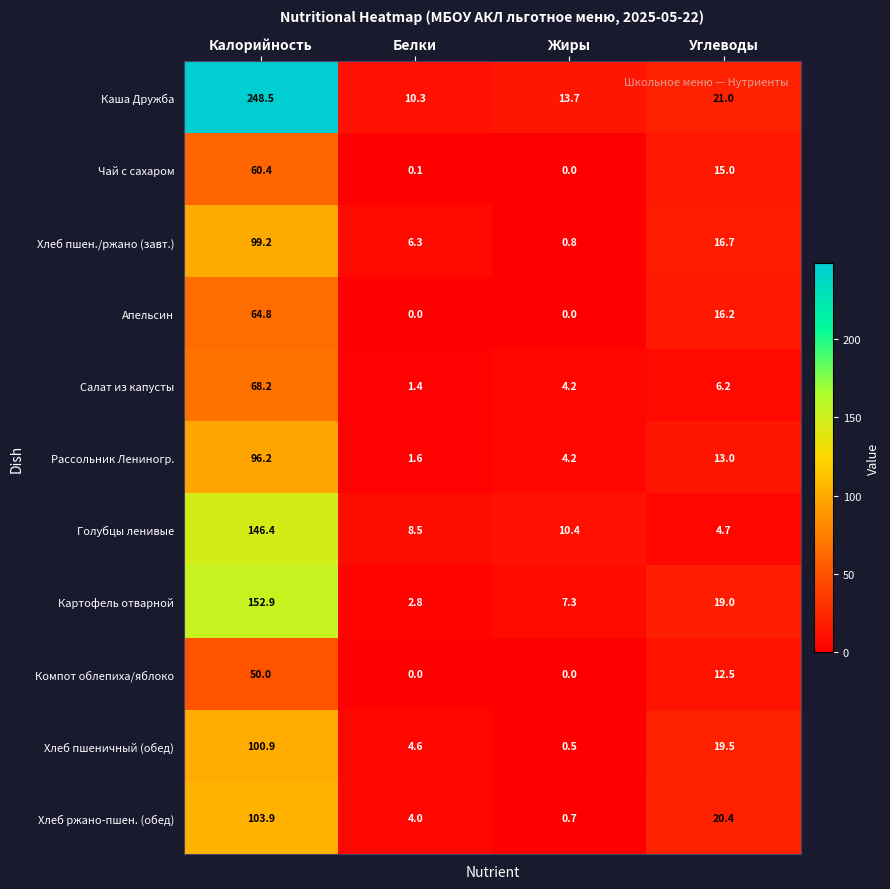

At how many categories does at least one series exceed 82?

1